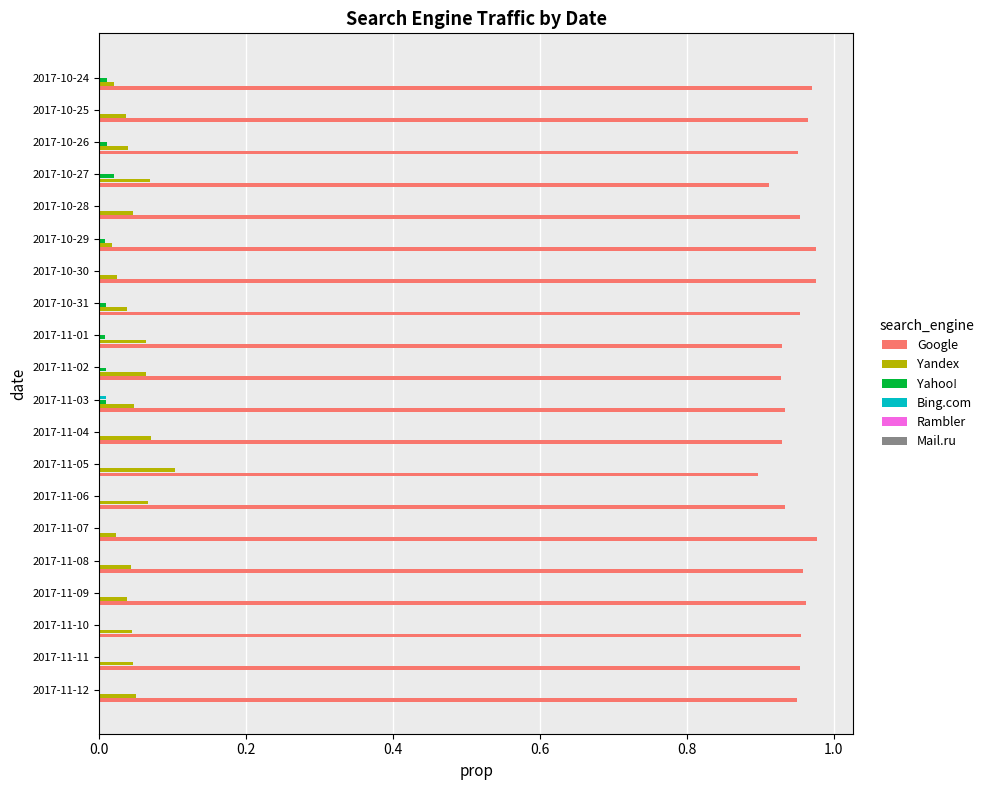

The value of Yahoo! at 2017-11-10 is 0.0. True or false?

True